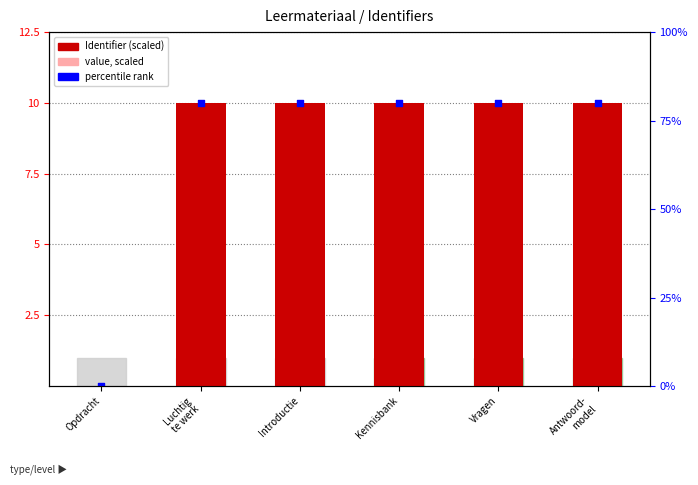

Which series has the widest spread of Y values?

Identifier (scaled)